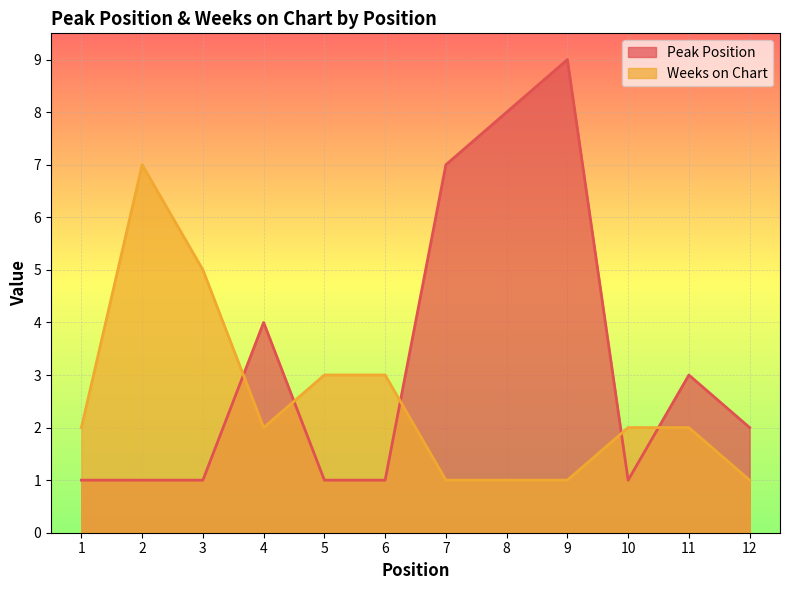

Rank the series by their maximum value, from highest to lowest.

Peak Position, Weeks on Chart